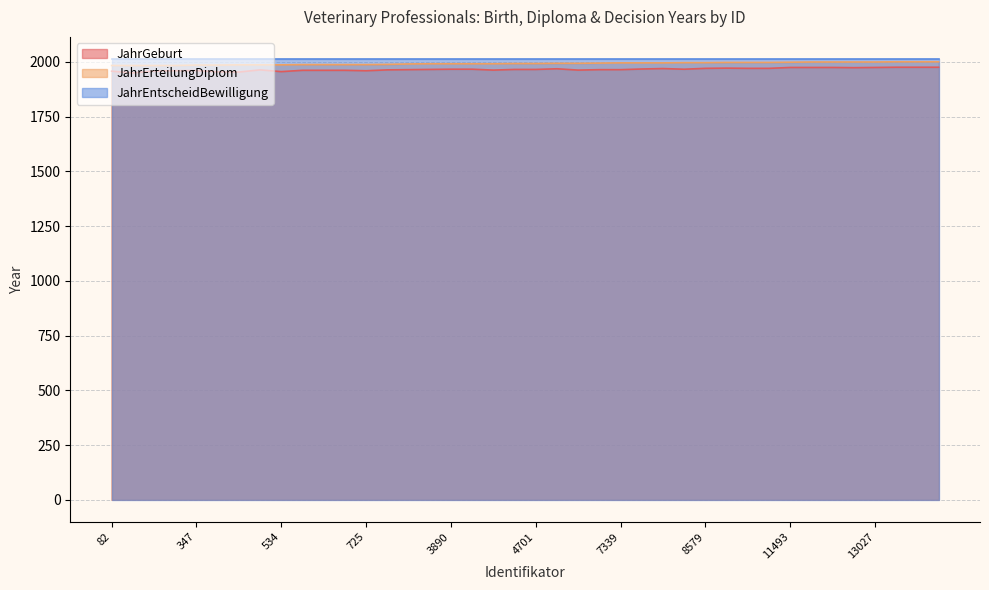

Where is JahrErteilungDiplom nearest to the value 1992?

3872